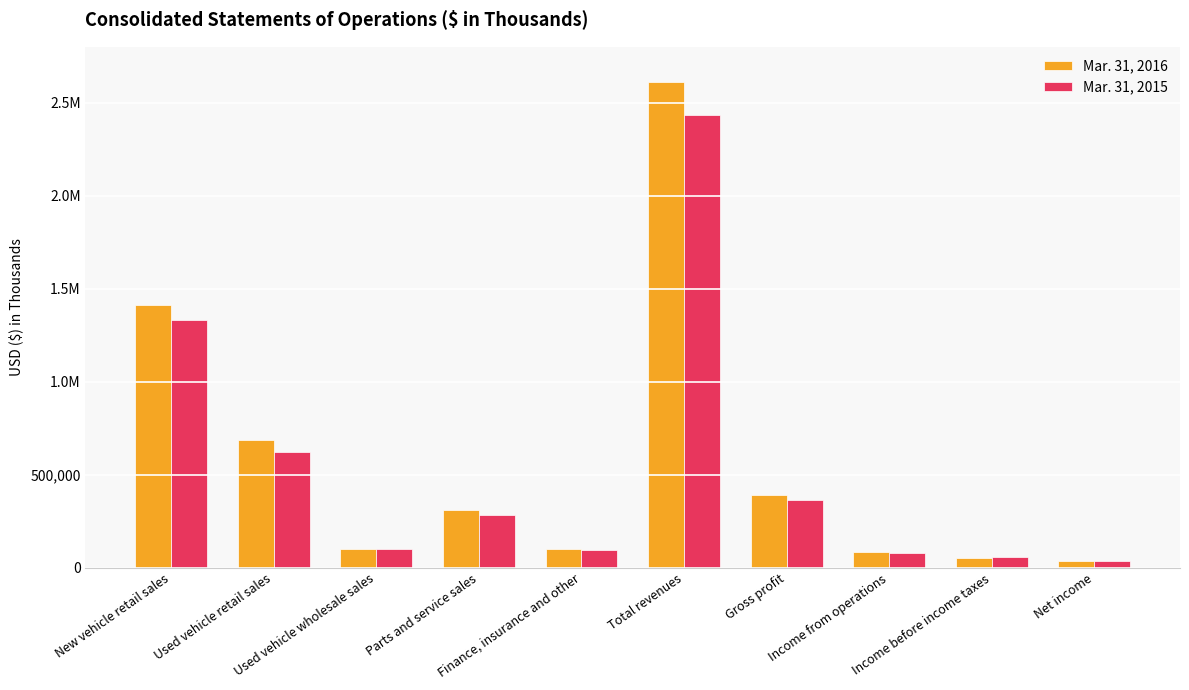

Reading left to right, transcribe all the data shown in this chart.

Mar. 31, 2016: 1409851	688171	101592	308592	100149	2608355	389101	82041	54102	34291
Mar. 31, 2015: 1332724	623193	100192	282189	94556	2432854	363884	80731	57472	35815